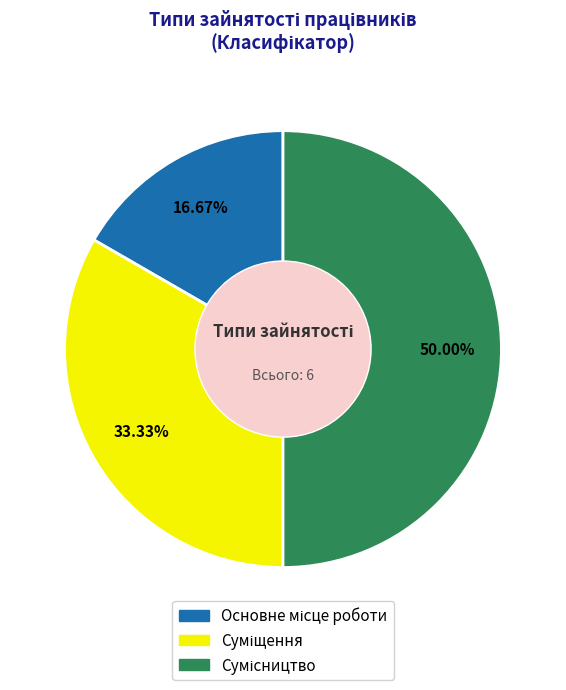

How many segments does this pie chart have?

3